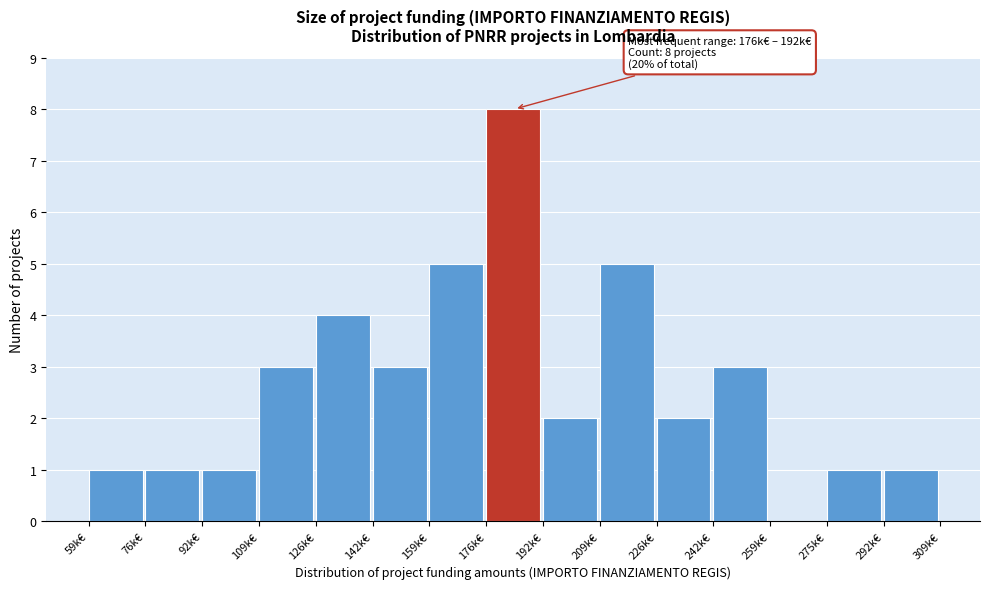

Reading left to right, what are all the values shown in this chart?

59k€=1	76k€=1	92k€=1	109k€=3	126k€=4	142k€=3	159k€=5	176k€=8	192k€=2	209k€=5	226k€=2	242k€=3	259k€=0	275k€=1	292k€=1